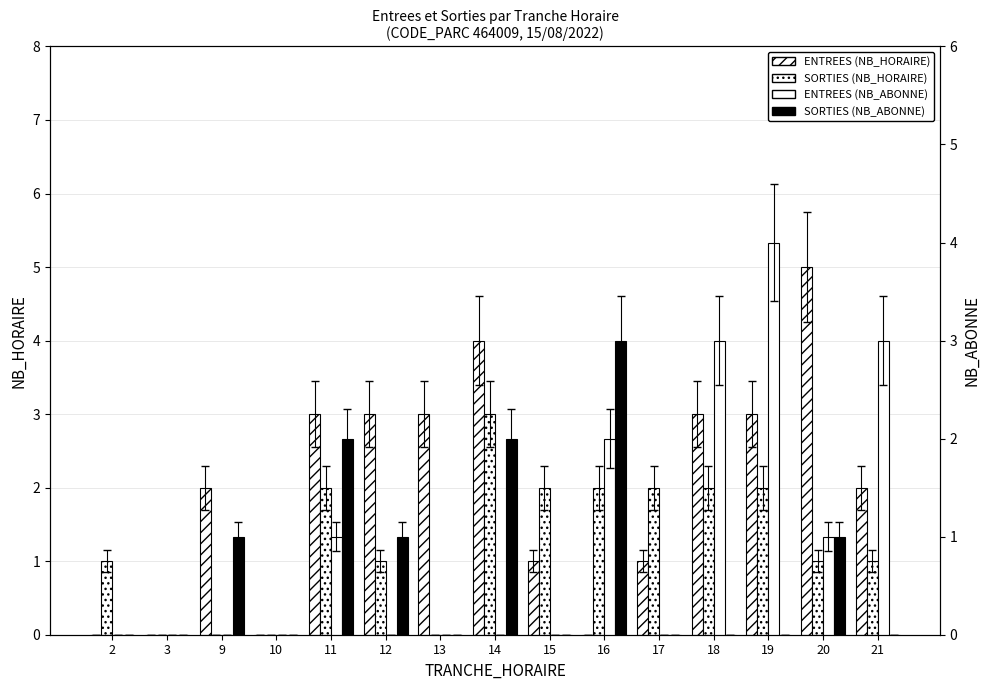

At which label is SORTIES (NB_HORAIRE) closest to 1?

2